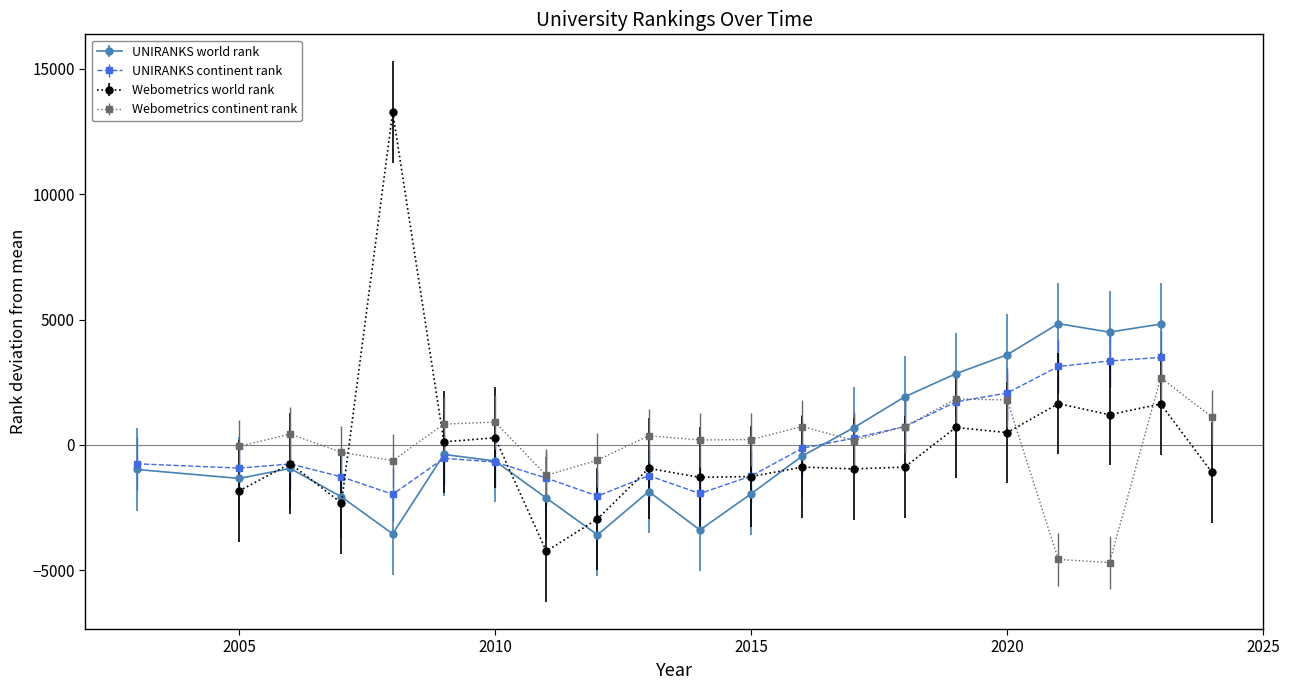

True or false: UNIRANKS world rank has more than 2 interior local peaks.

True